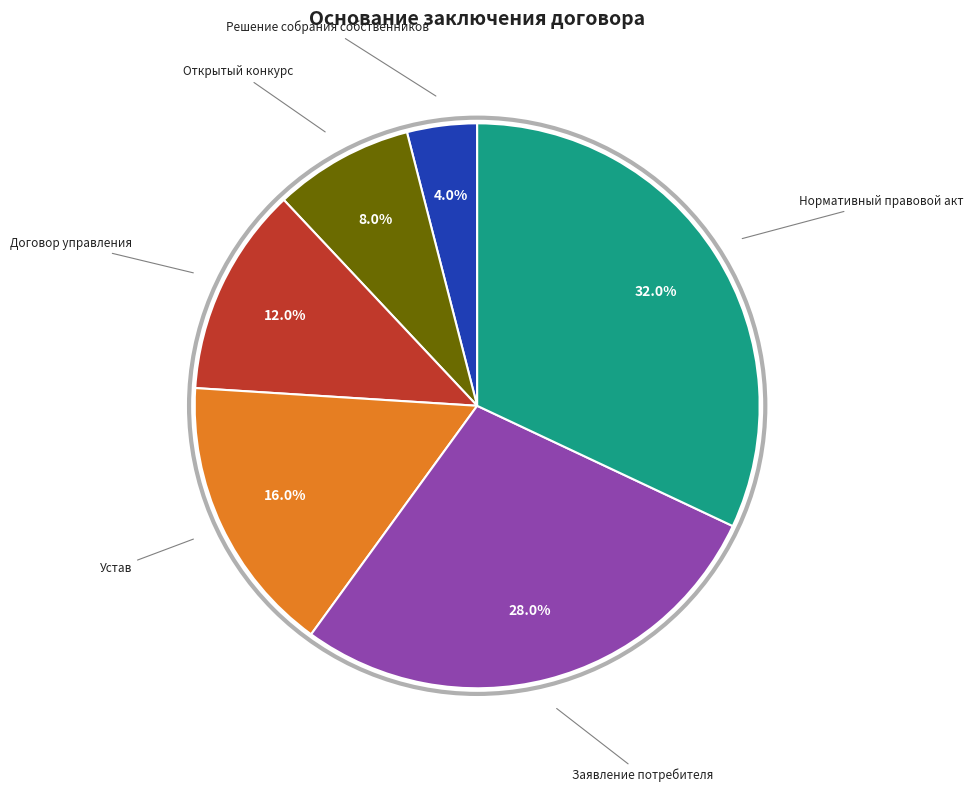

Does any single category account for the majority?

No